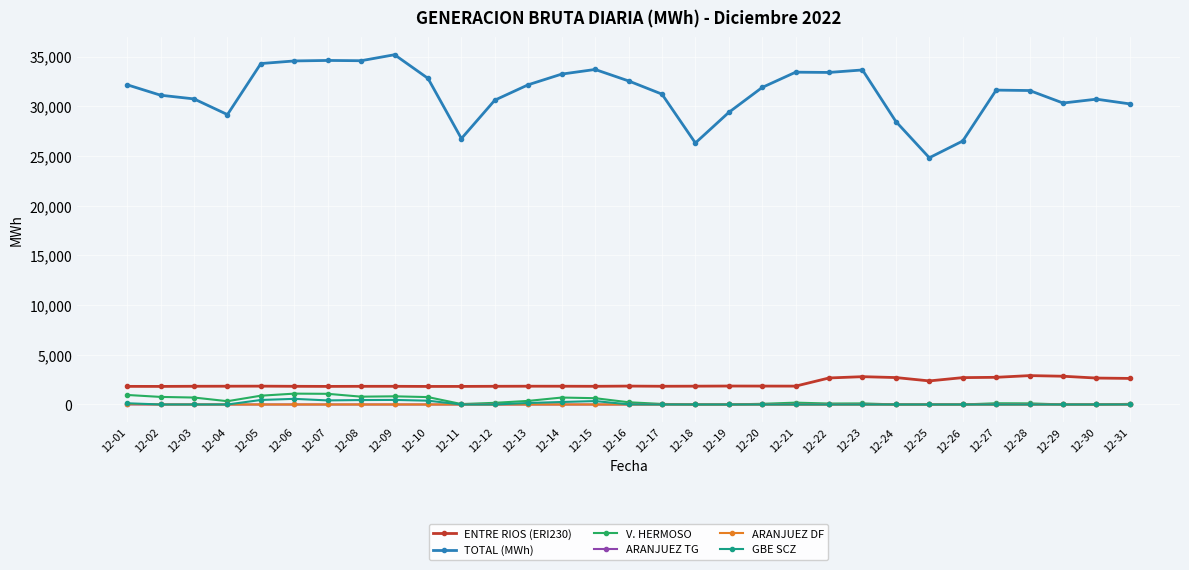

What is the value of the GBE SCZ point at the 5th from the left?

453.6